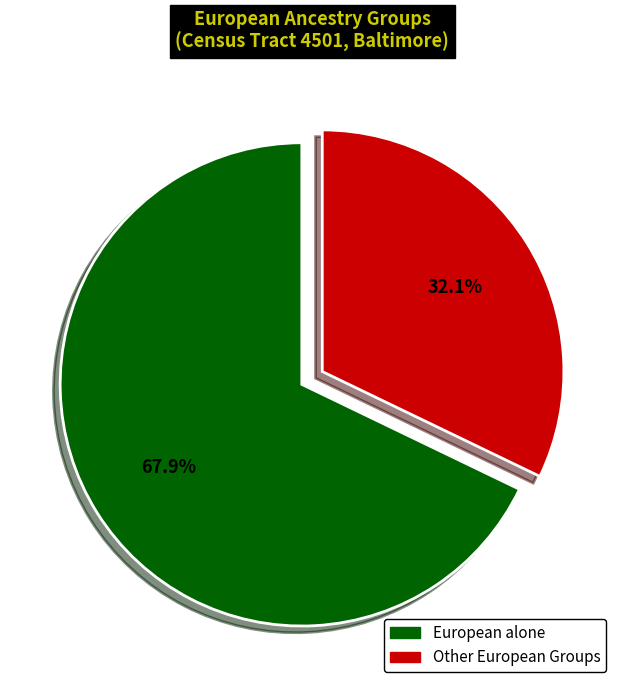

Is there a majority slice in this chart?

Yes